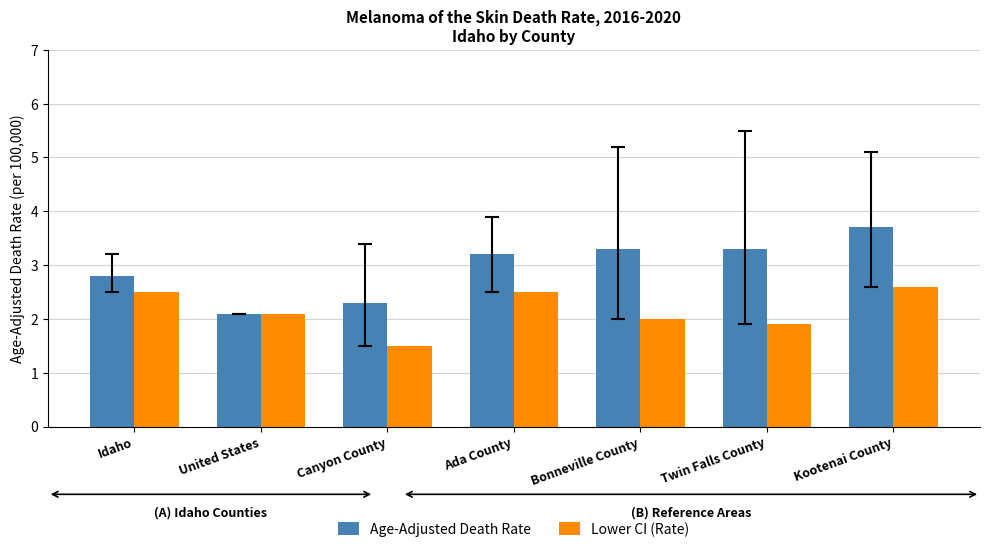

How many bars are there in each group?

2